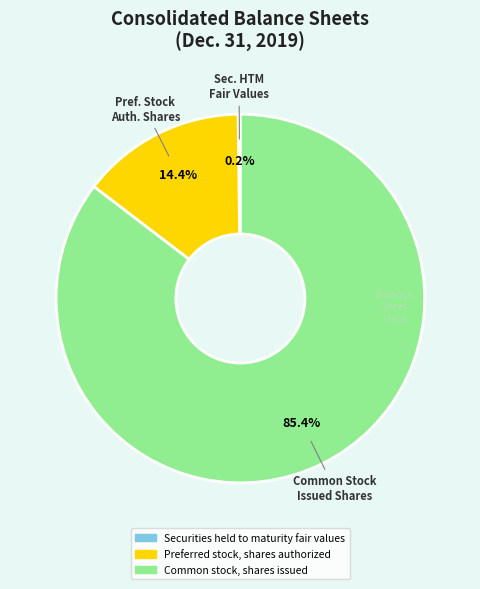

Which category has the biggest portion of the pie?

Common stock, shares issued